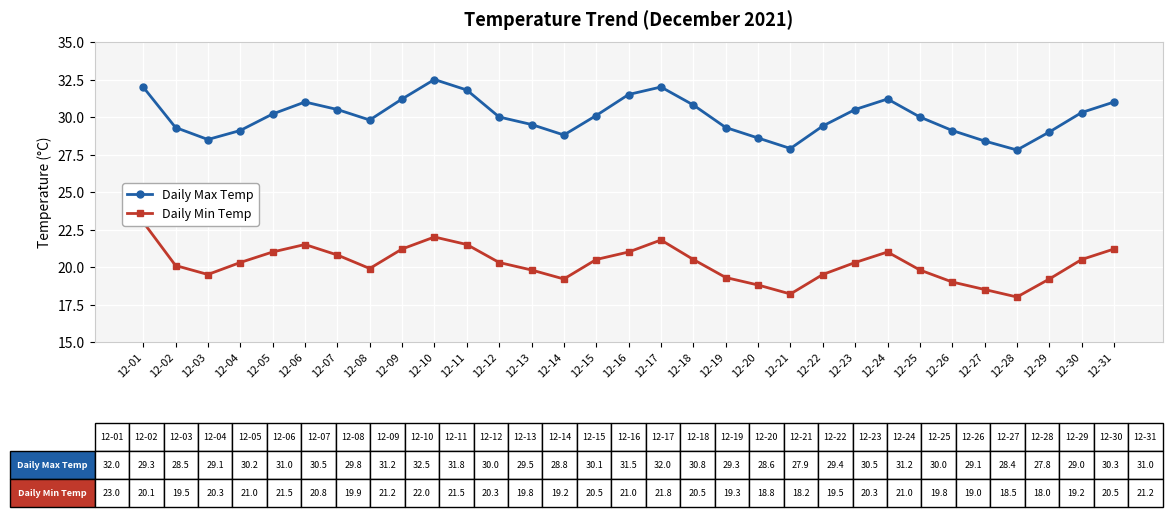

Which series has the largest total across all categories?

Daily Max Temp